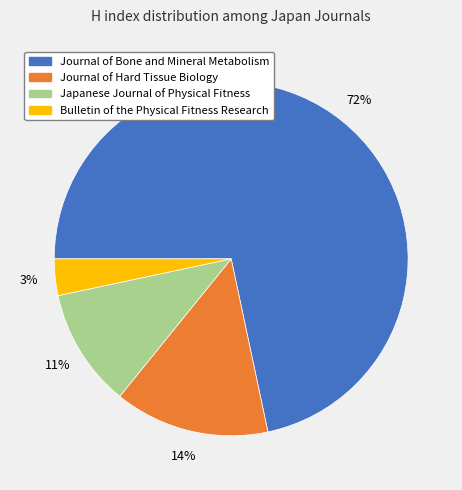

True or false: Journal of Bone and Mineral Metabolism accounts for 72% of the total.

True